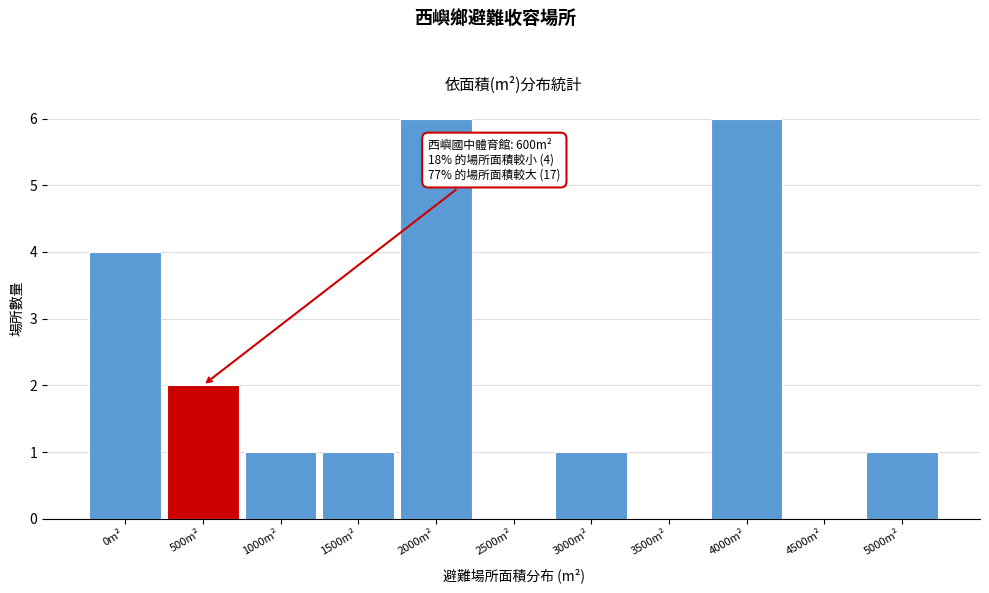

Reading right to left, what are all the values shown in this chart?

5000m²=1	4500m²=0	4000m²=6	3500m²=0	3000m²=1	2500m²=0	2000m²=6	1500m²=1	1000m²=1	500m²=2	0m²=4